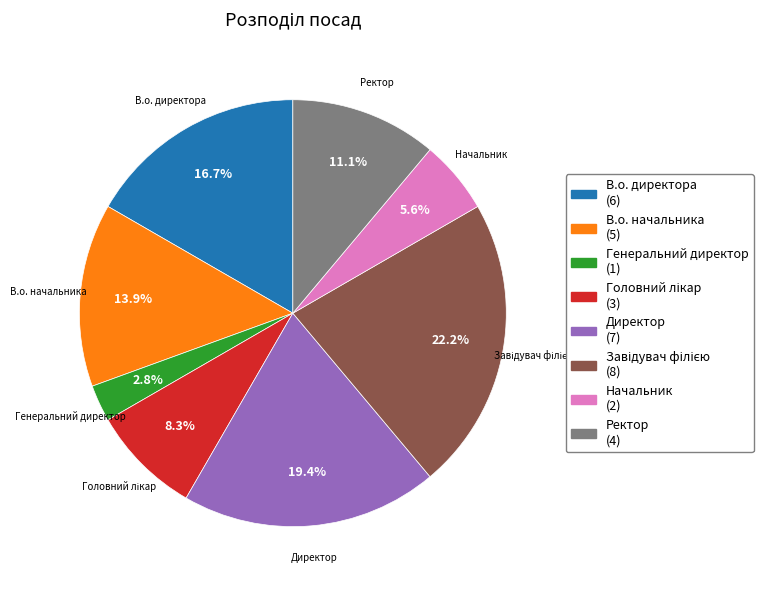

To the nearest percent, what is the average slice percentage?

12%